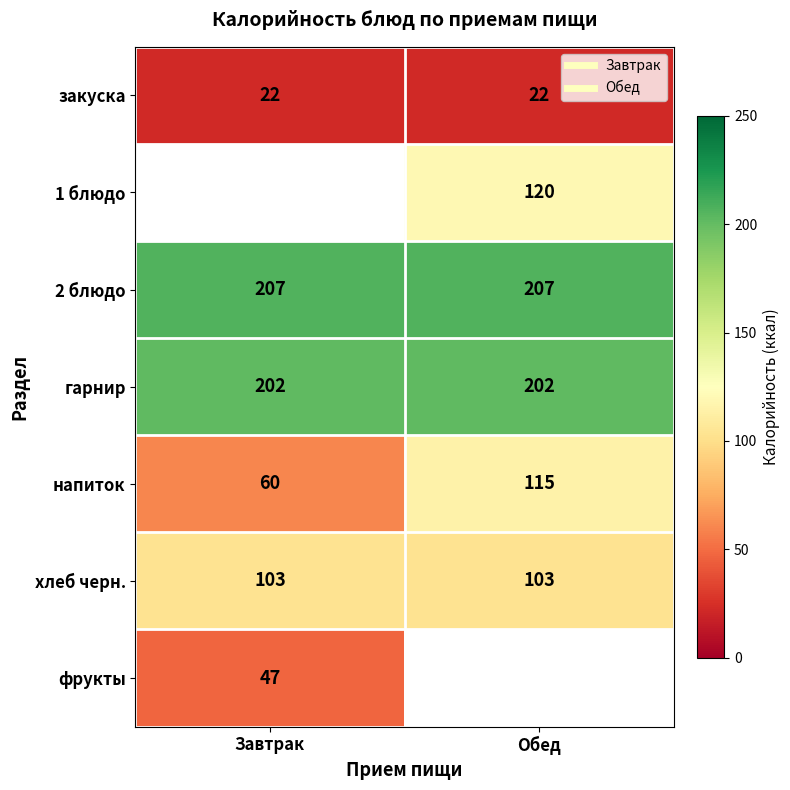

Is it true that хлеб черн. equals 103.0 at Обед?

True